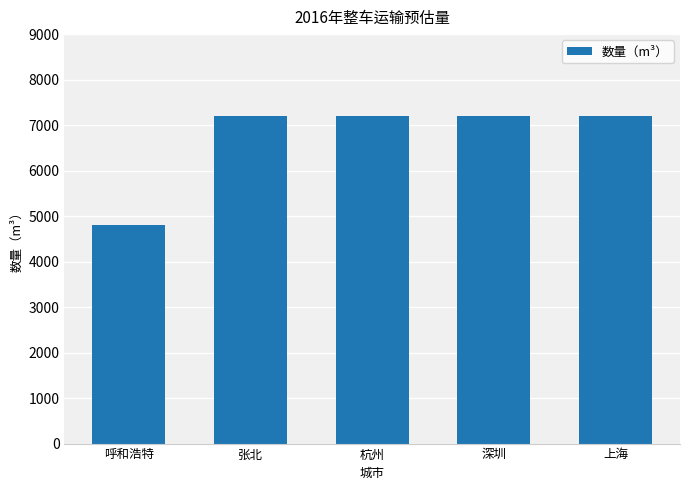

True or false: the data shows 3497 at 杭州.

False